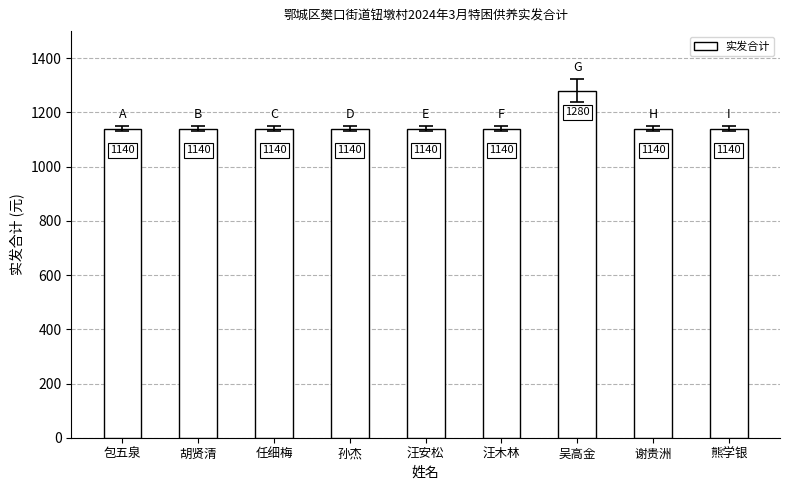

What is the maximum value shown in the chart?

1280